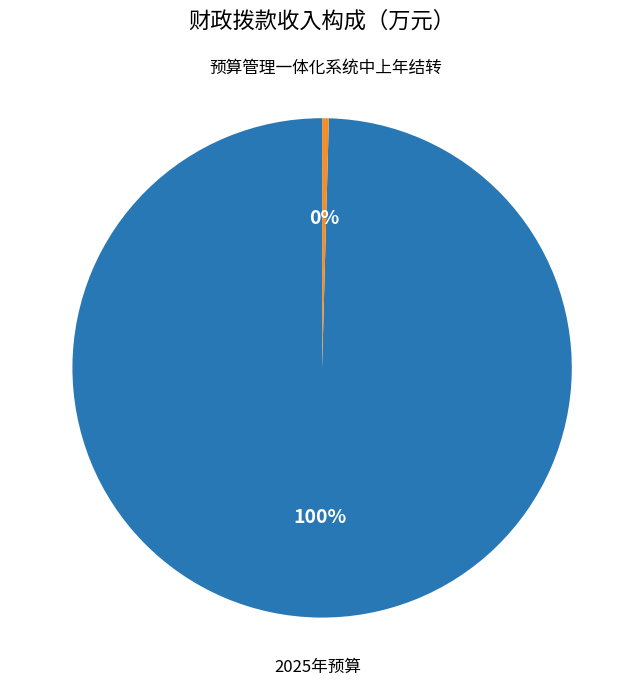

Is it true that 预算管理一体化系统中上年结转 is 0% of the pie?

True